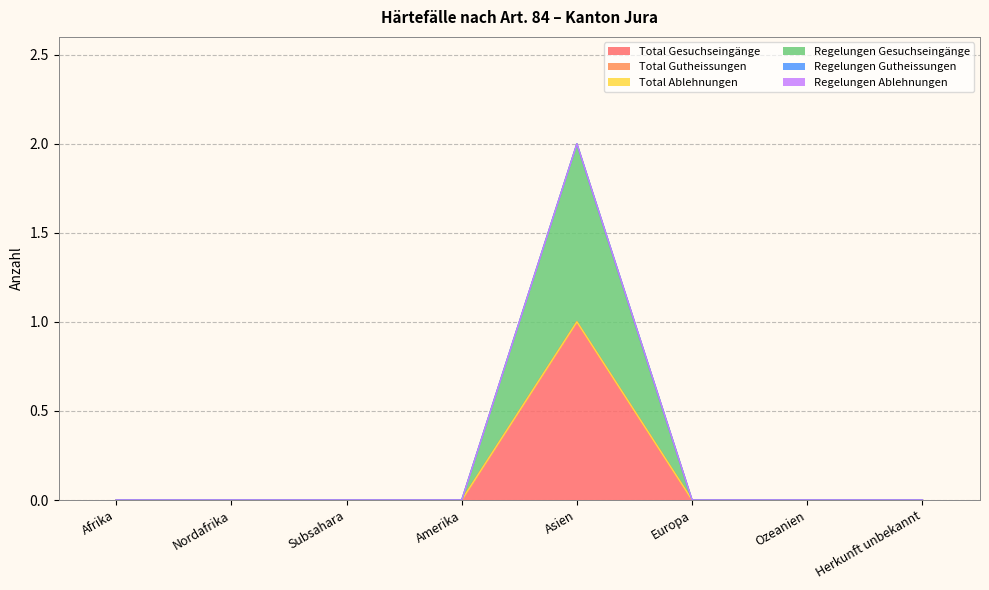

True or false: Regelungen Gutheissungen has a value of 0 at Ozeanien.

True